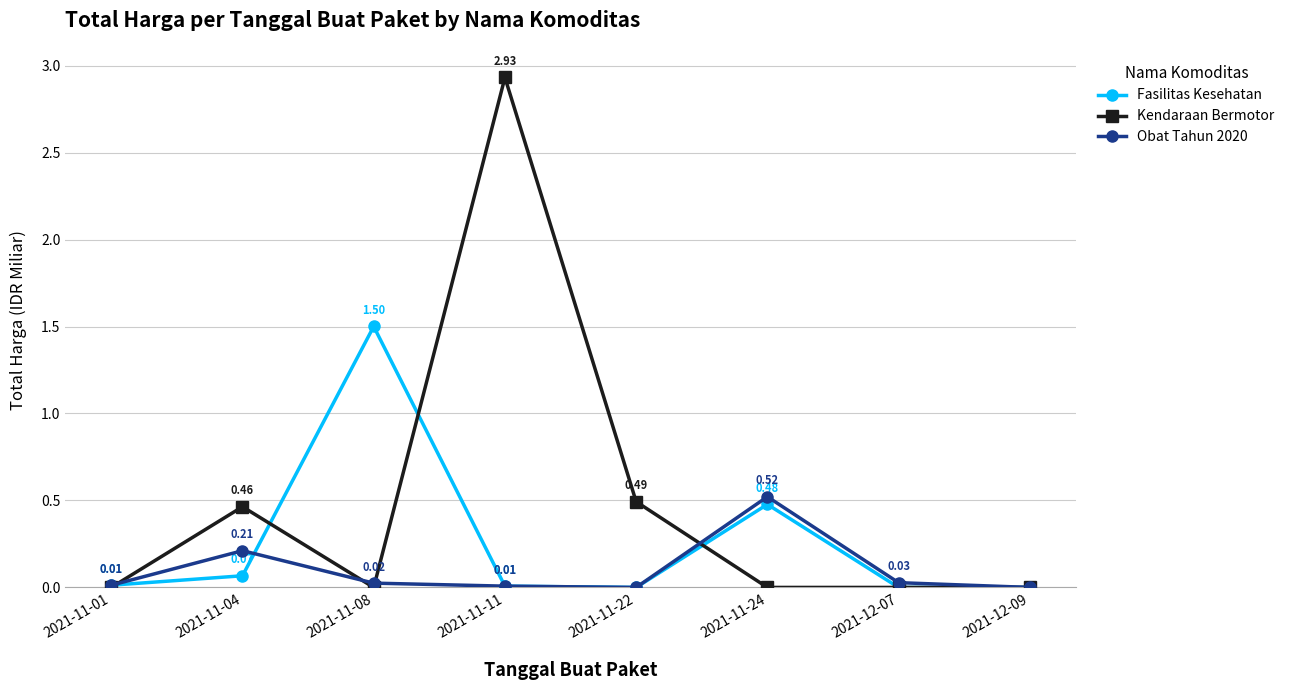

How many values in Fasilitas Kesehatan are above zero?

5